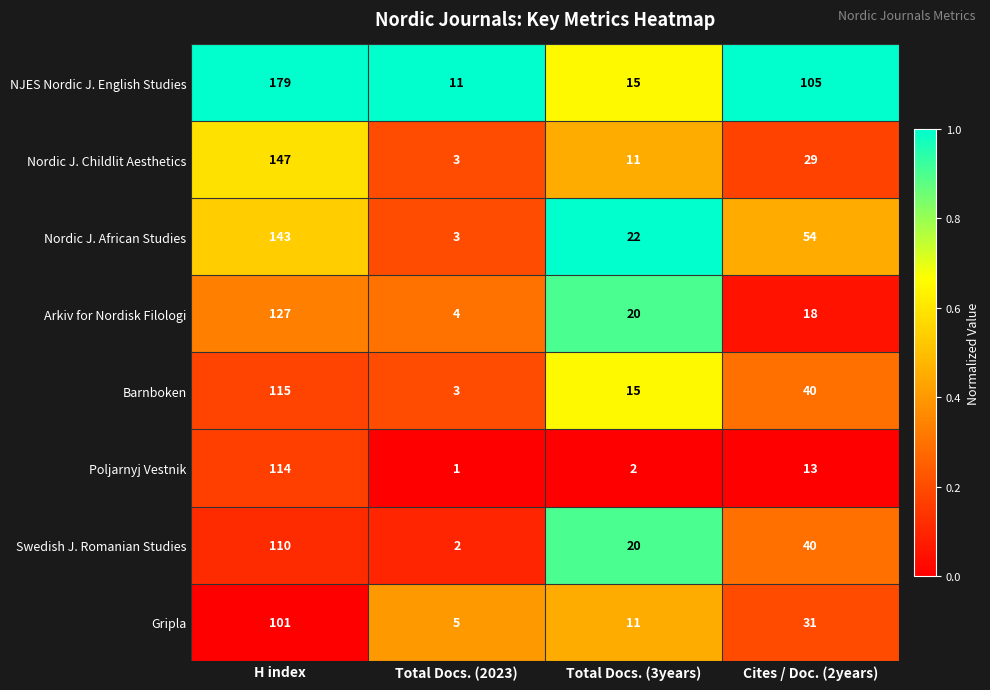

What is the sum of the Gripla values at Cites / Doc. (2years) and H index?

132